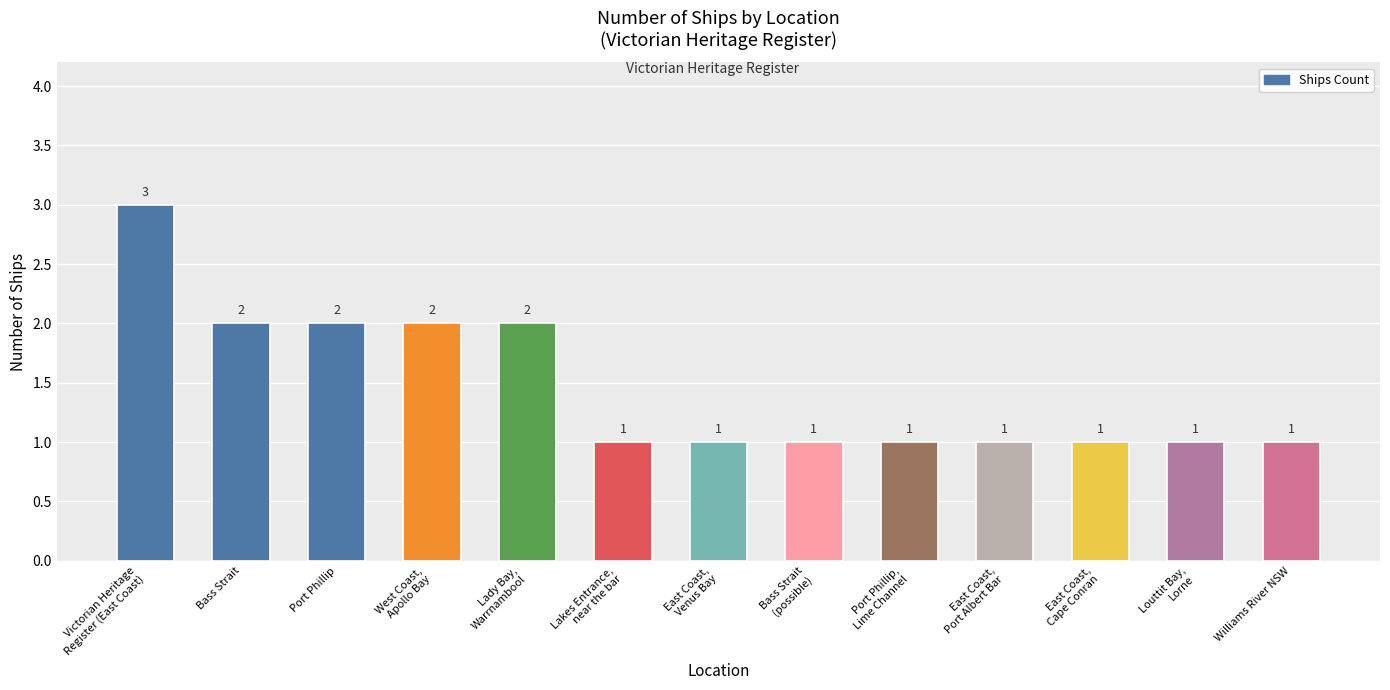

What is the label of the 13th bar from the right?

Victorian Heritage
Register (East Coast)